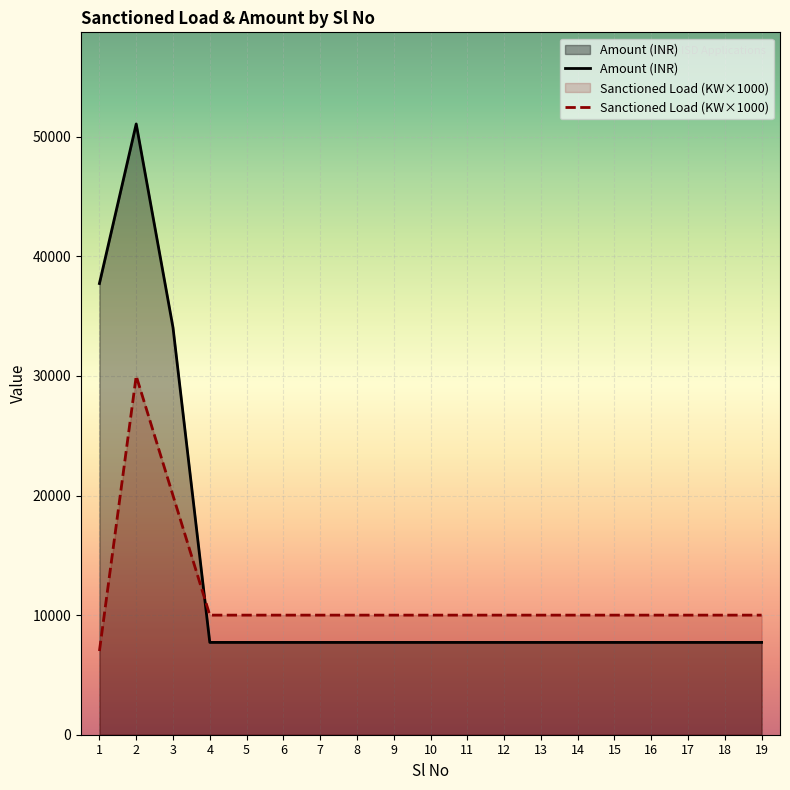

How many lines are shown in the chart?

2